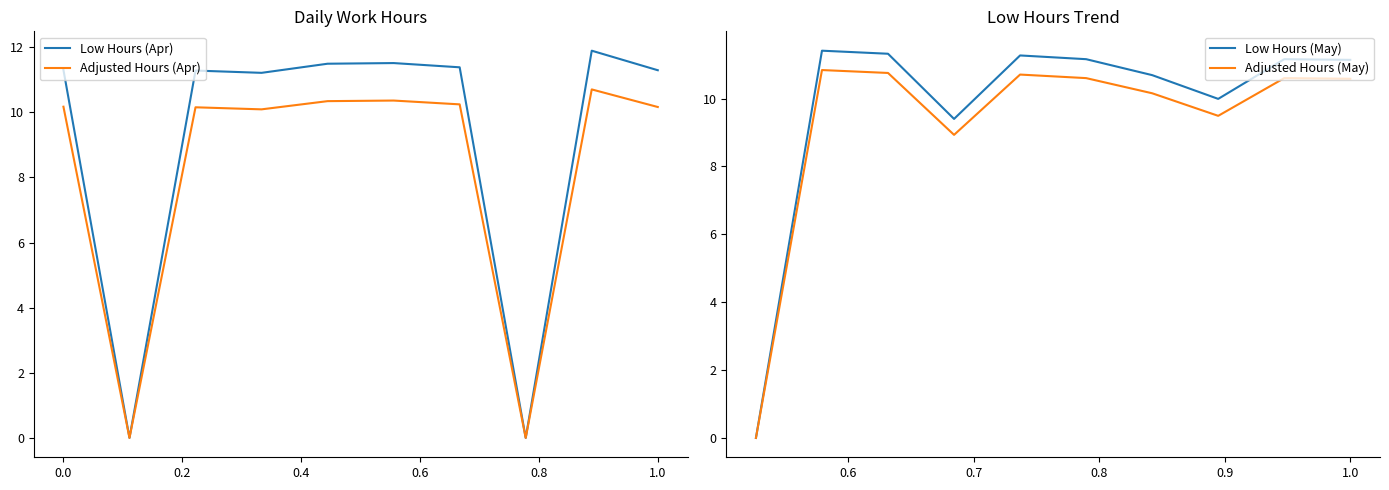

At how many categories does at least one series exceed 11?

9